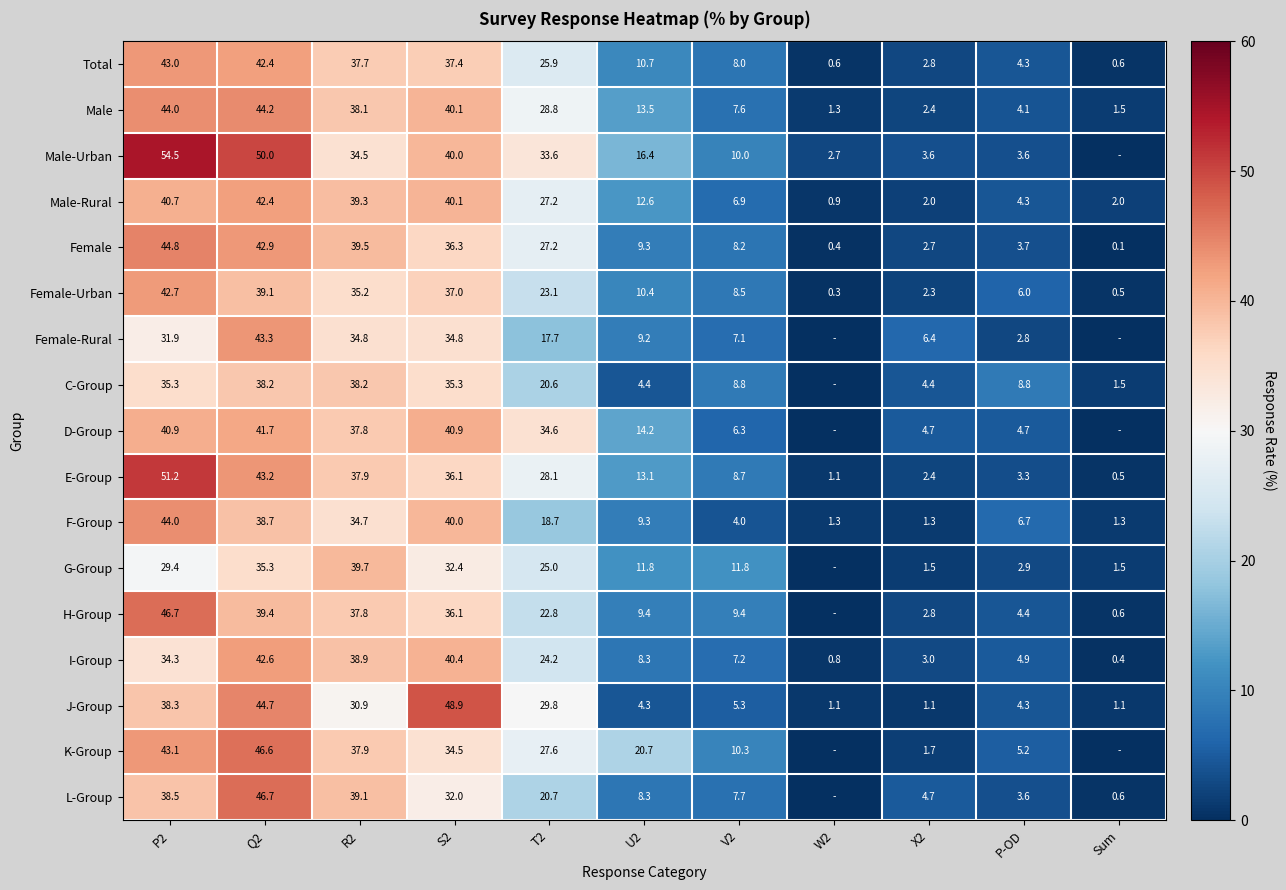

At which label is Female closest to 22?

T2